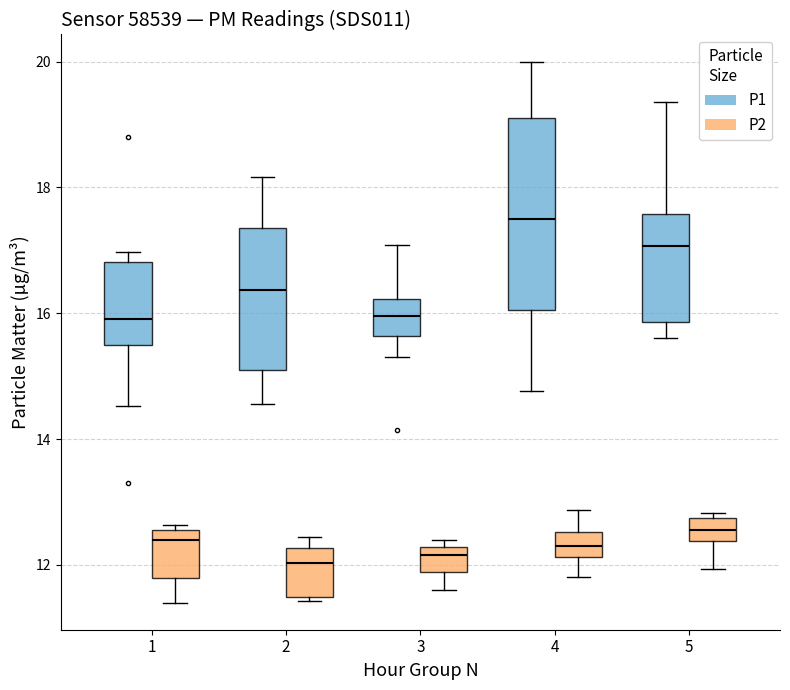

Where does the upper whisker of the box for 4 (P2) end on the y-axis? The values are not printed on the chart, so give them approximately, as read against the axis.

12.8